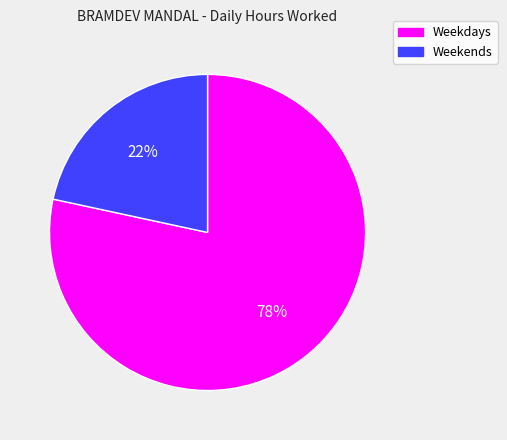

To the nearest percent, what is the average slice percentage?

50%